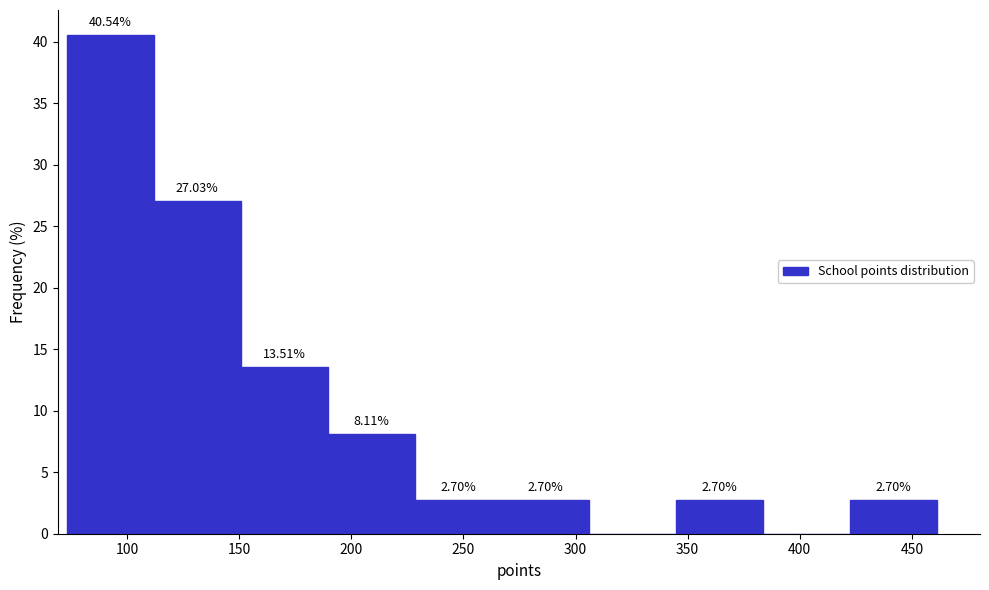

Over which range of the x-axis is the bar tallest?

75 to 110